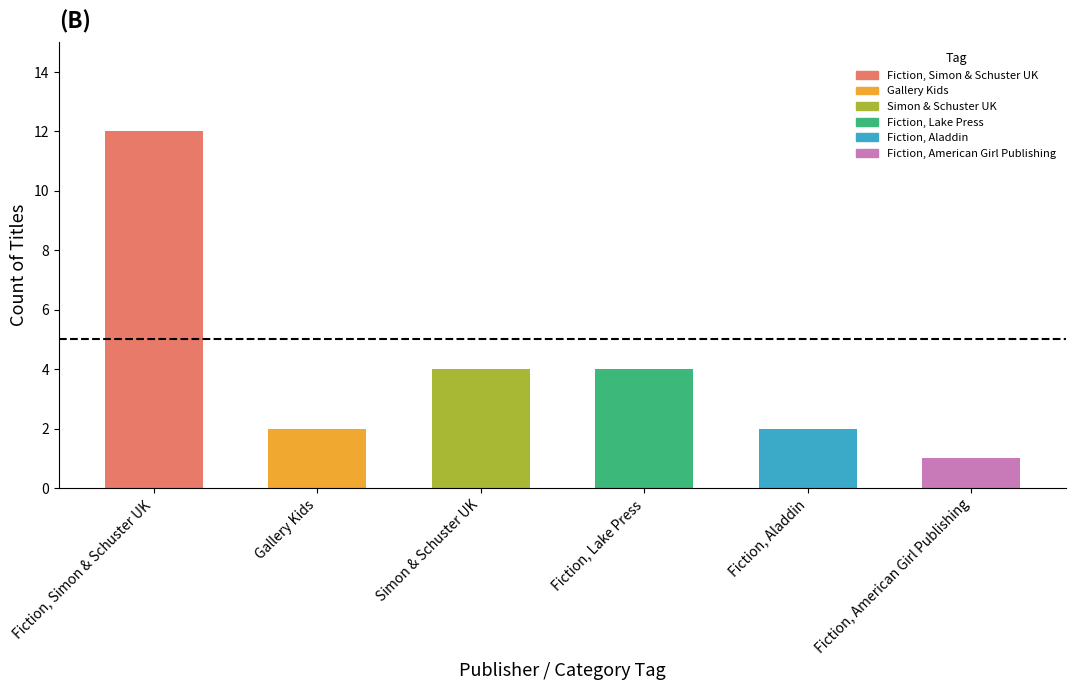

Approximately how many times larger is the value at Fiction, American Girl Publishing compared to Fiction, Simon & Schuster UK?

0.1